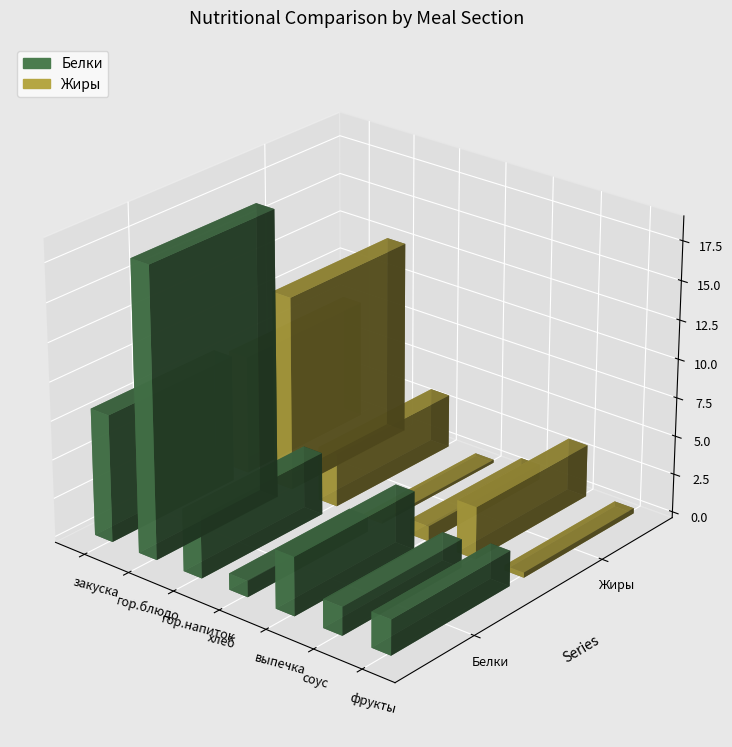

What is the difference between the Белки values at гор.напиток and фрукты?

1.7